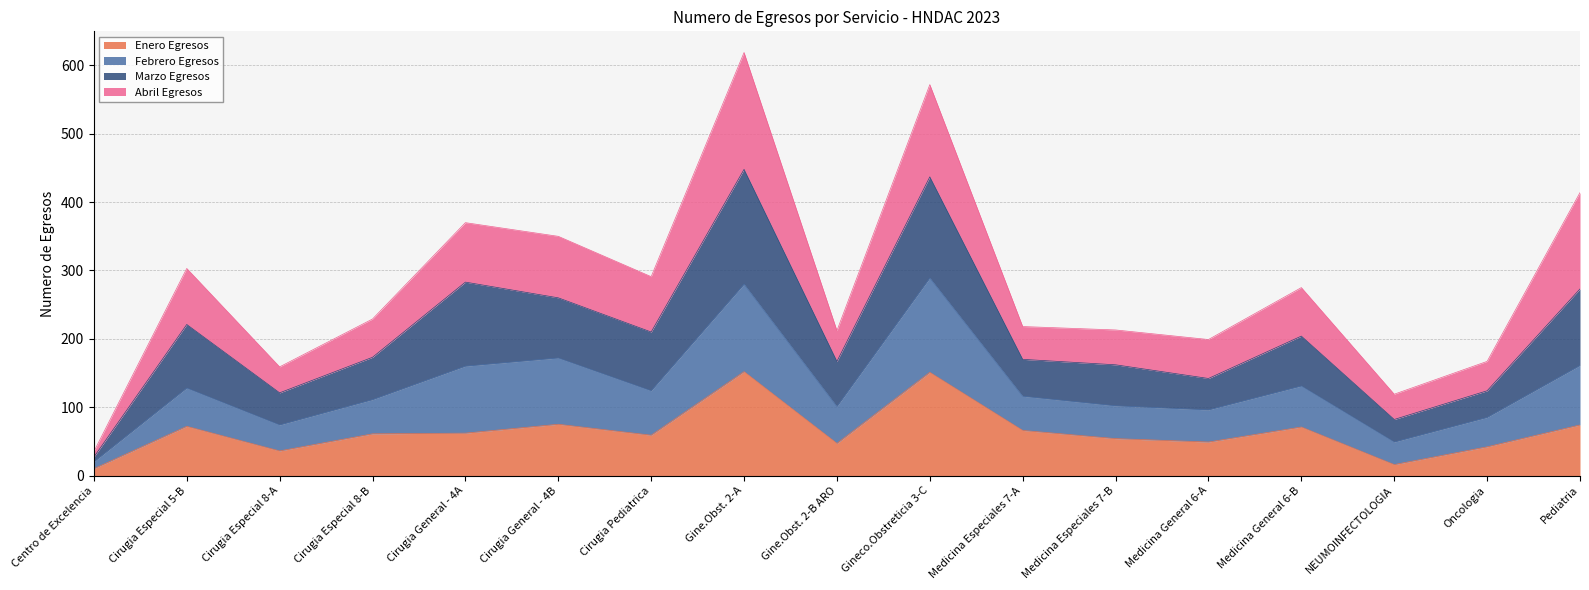

What is the total value across all series at NEUMOINFECTOLOGIA?

119